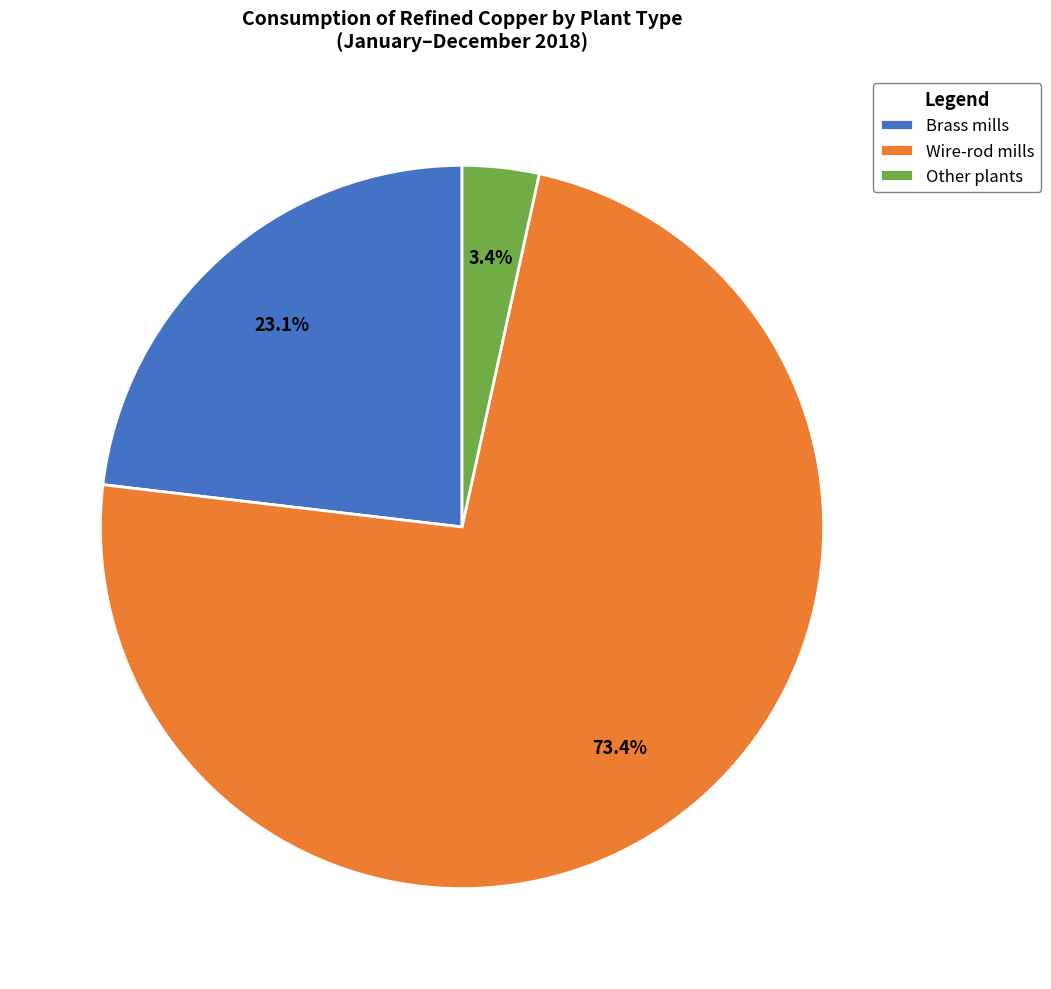

Rank the categories by value from highest to lowest.

Wire-rod mills, Brass mills, Other plants